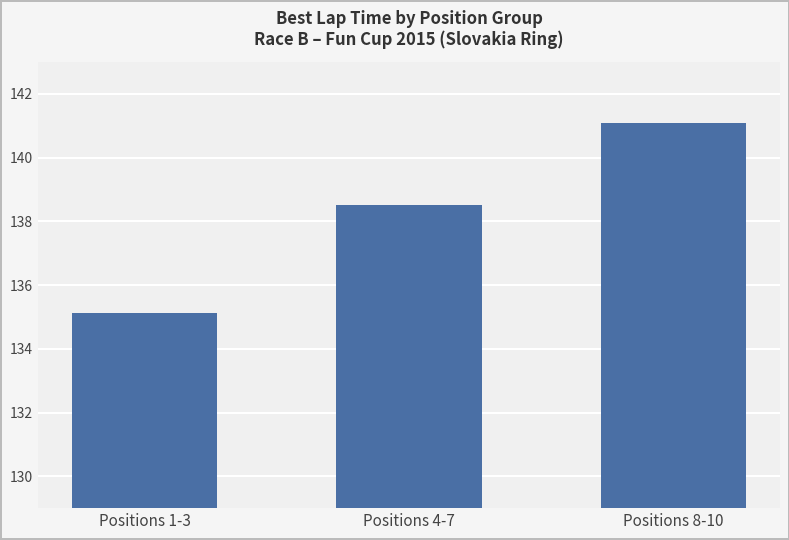

How many distinct data groups are displayed?

1